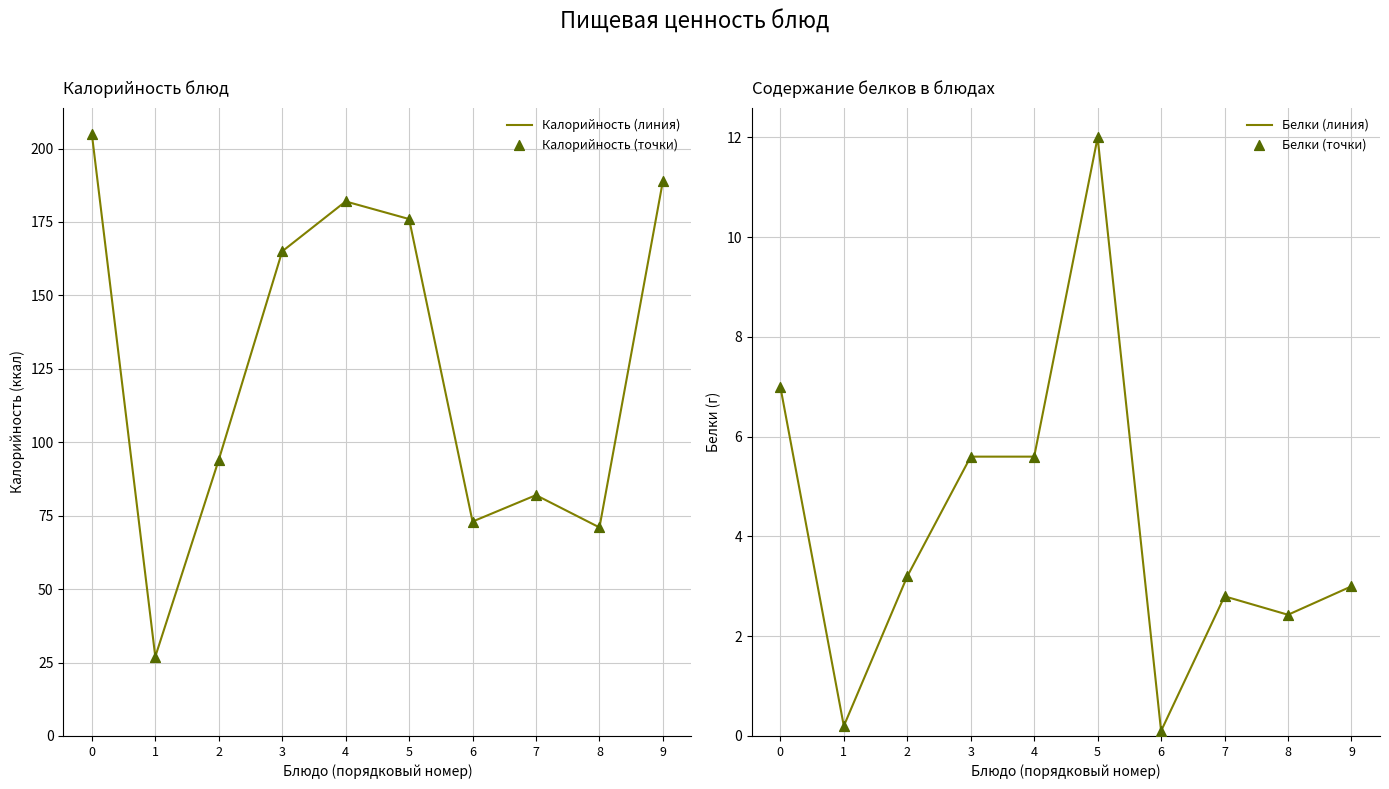

Which series contains the highest Y value?

Калорийность (линия)